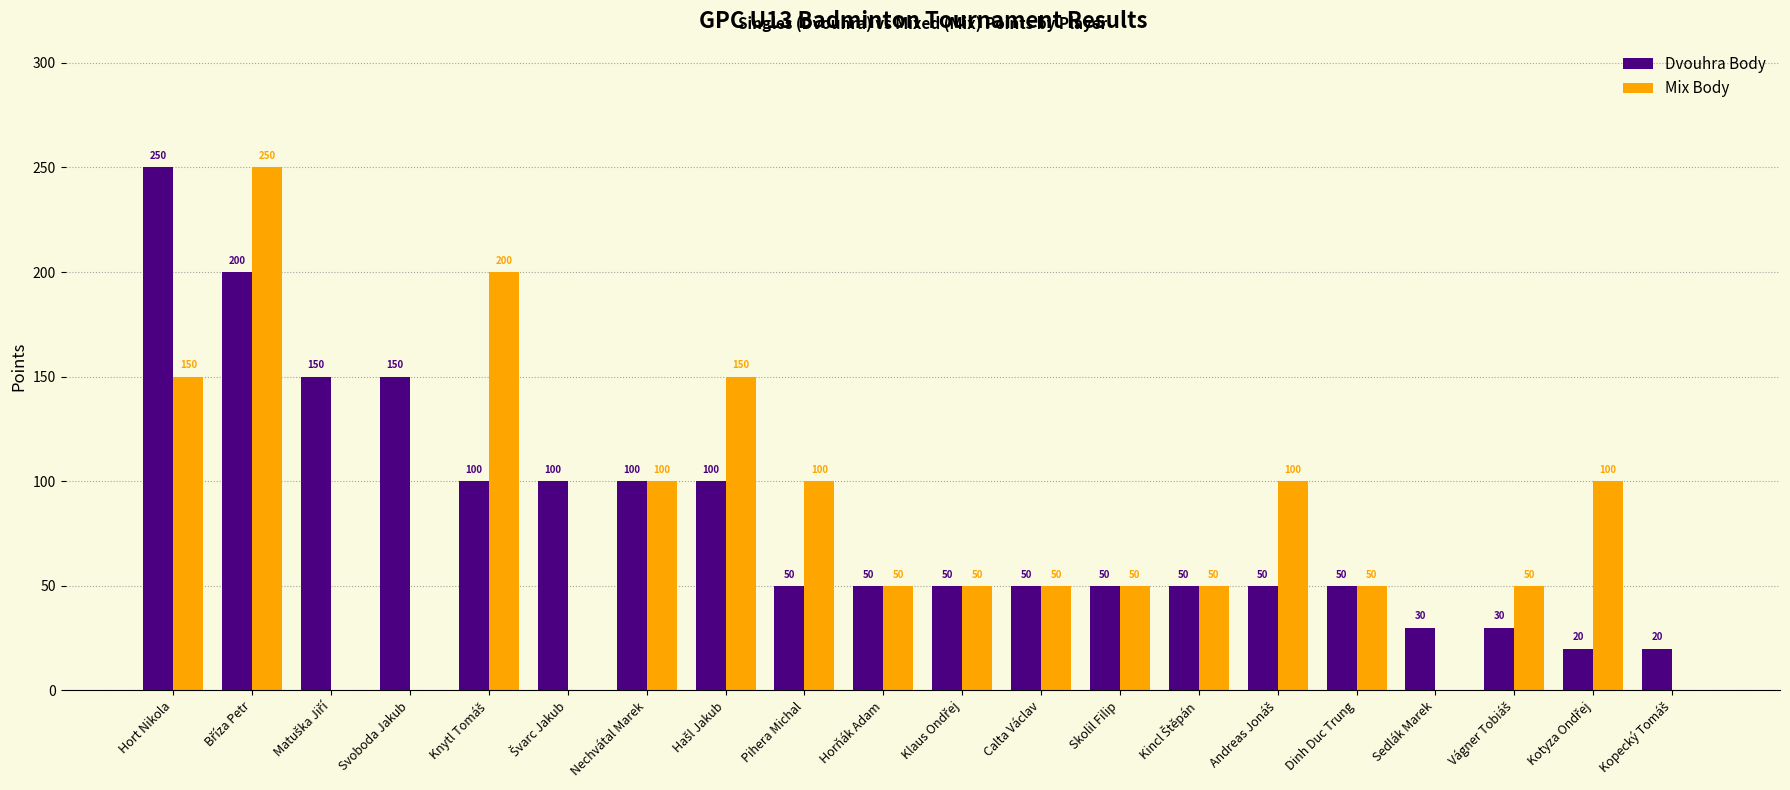

How many series are shown in this chart?

2